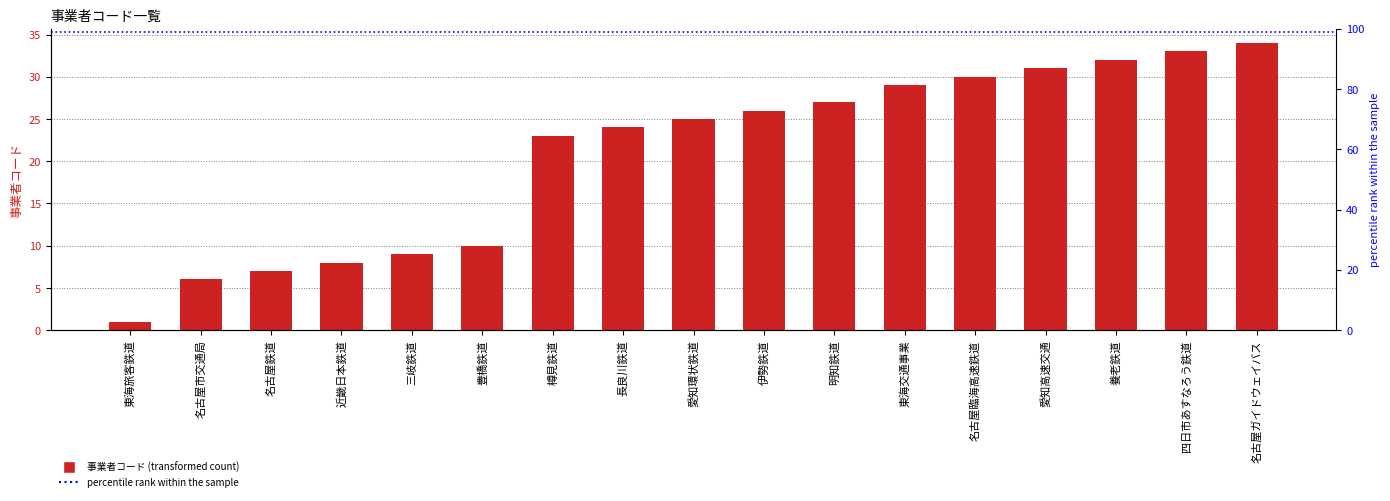

Approximately how many times larger is the value at 伊勢鉄道 compared to 愛知高速交通?

0.8